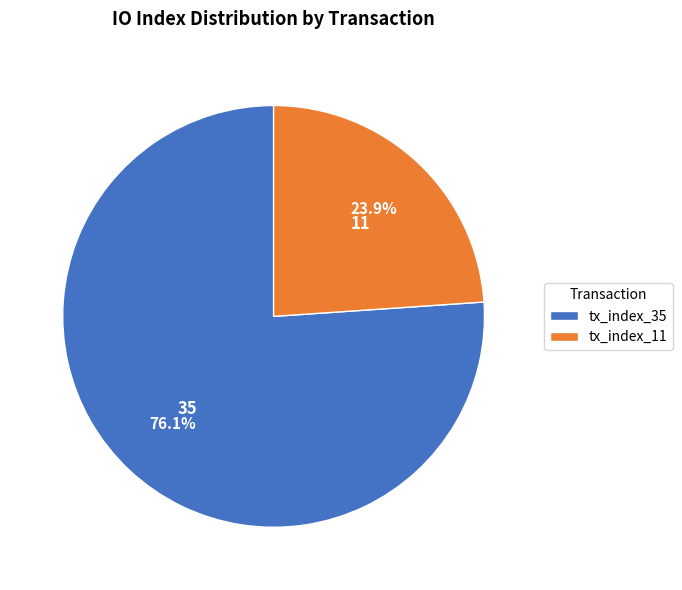

How much of the chart is everything except tx_index_35?

23.9%